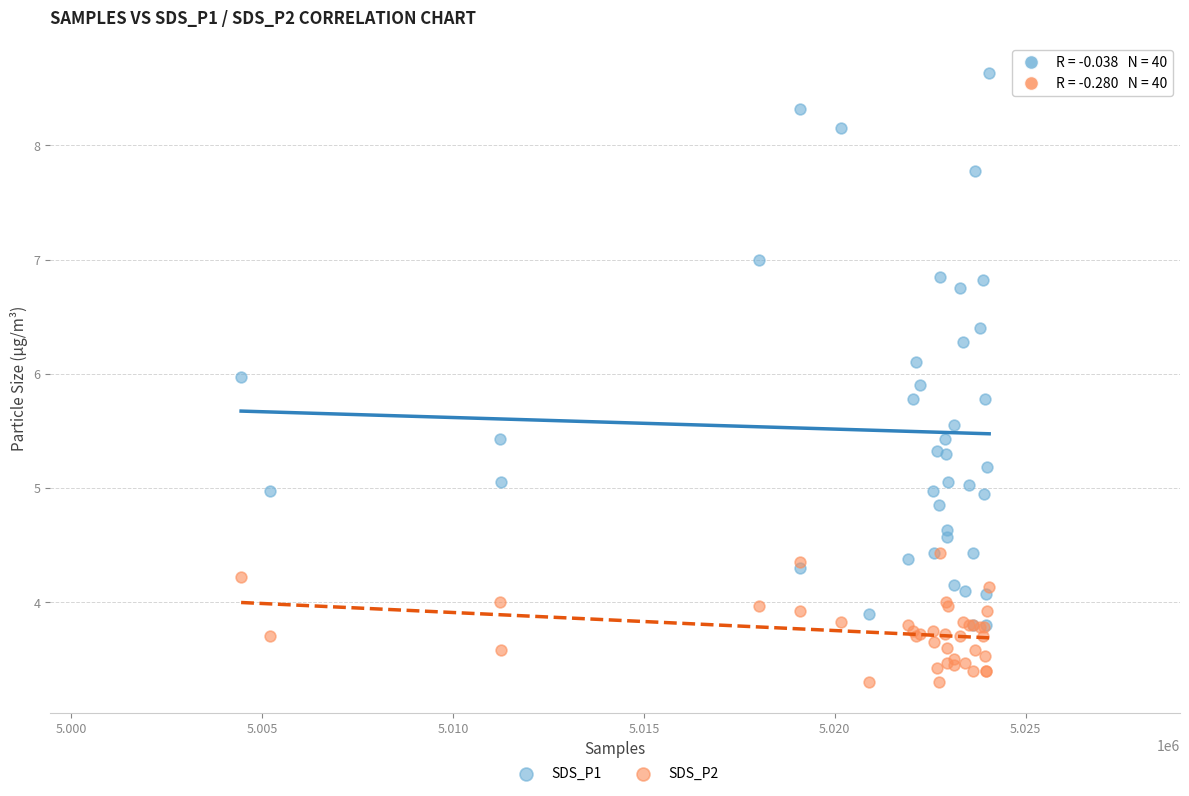

Which series reaches the minimum Y coordinate?

SDS_P2